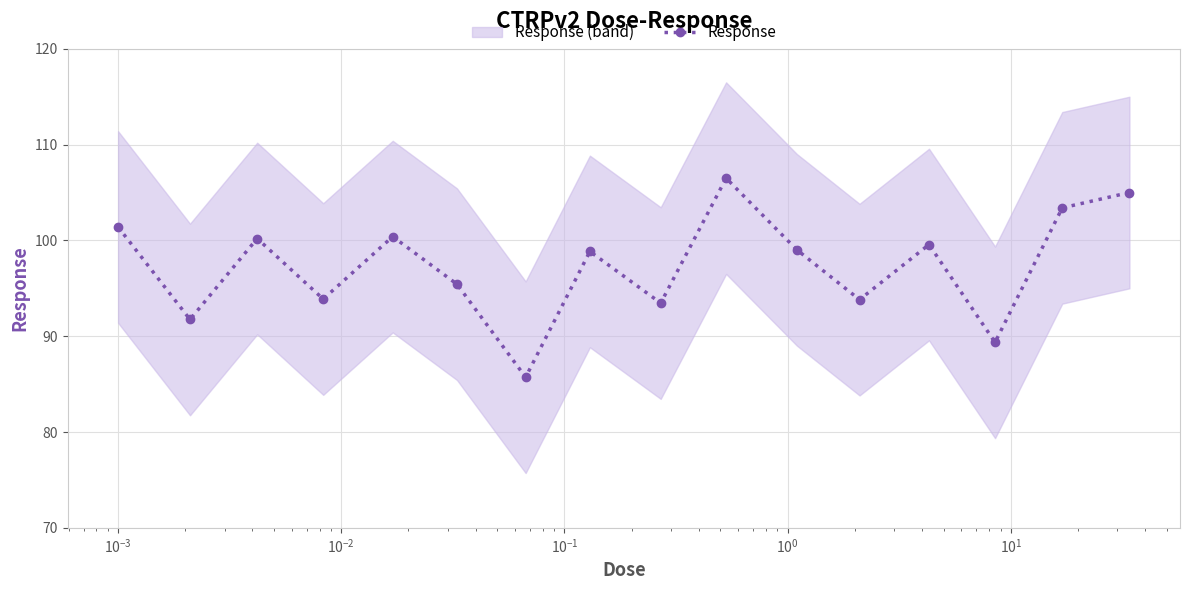

How many interior local valleys does the Response series have?

6